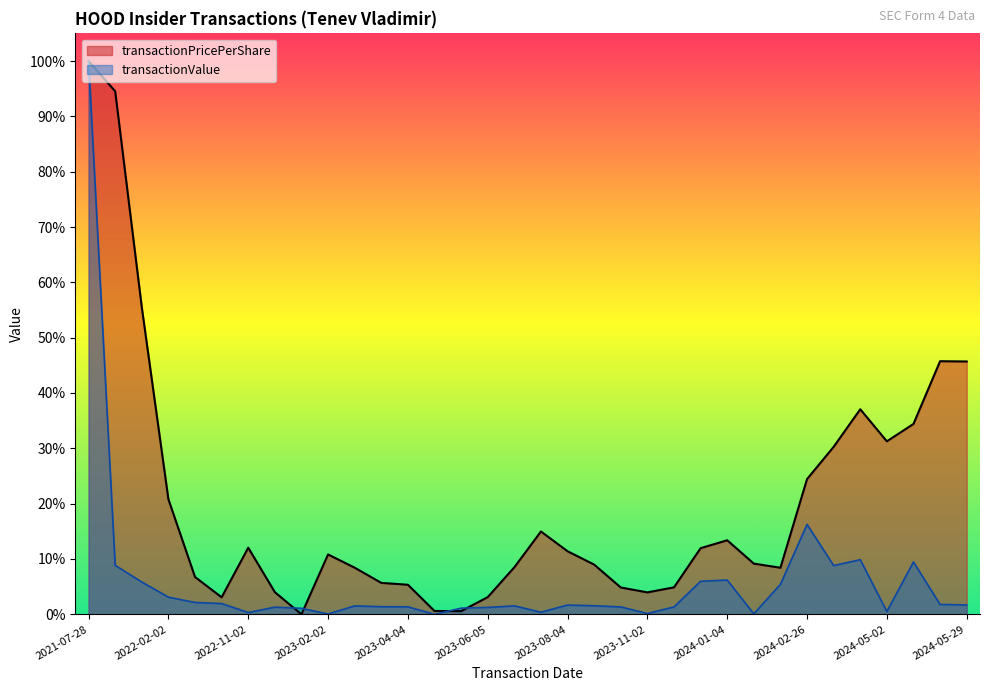

Reading left to right, transcribe all the data shown in this chart.

transactionPricePerShare: 1.0	0.9	0.6	0.2	0.1	0.0	0.1	0.0	0.0	0.1	0.1	0.1	0.1	0.0	0.0	0.0	0.1	0.1	0.1	0.1	0.0	0.0	0.0	0.1	0.1	0.1	0.1	0.2	0.3	0.4	0.3	0.3	0.5	0.5
transactionValue: 1.0	0.1	0.1	0.0	0.0	0.0	0.0	0.0	0.0	0.0	0.0	0.0	0.0	0.0	0.0	0.0	0.0	0.0	0.0	0.0	0.0	0.0	0.0	0.1	0.1	0.0	0.1	0.2	0.1	0.1	0.0	0.1	0.0	0.0